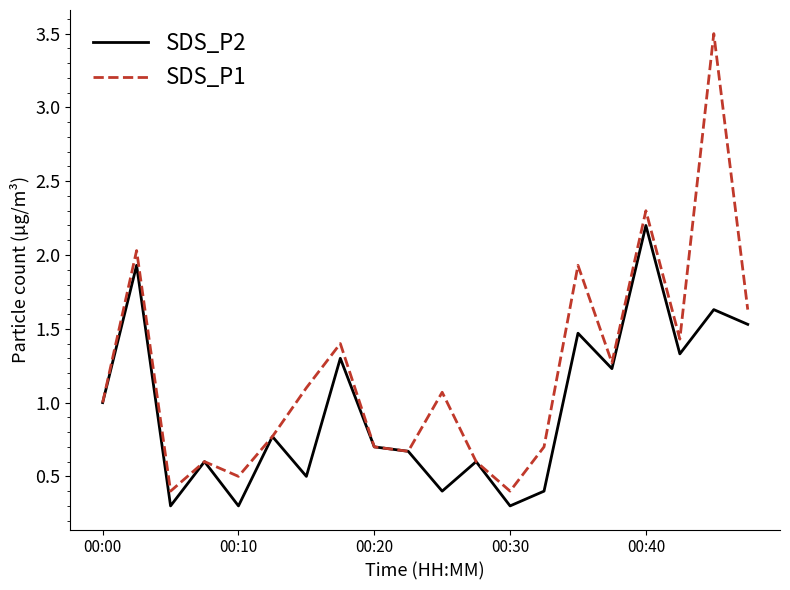

List the series in order of their overall mean, lowest first.

SDS_P2, SDS_P1